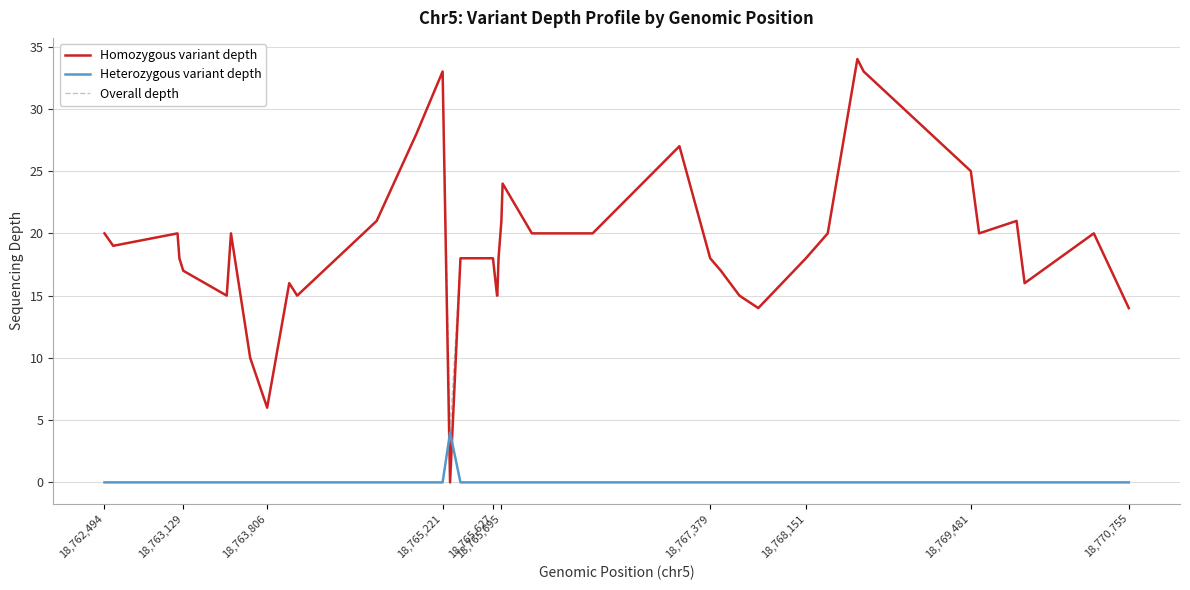

How many distinct data groups are displayed?

3